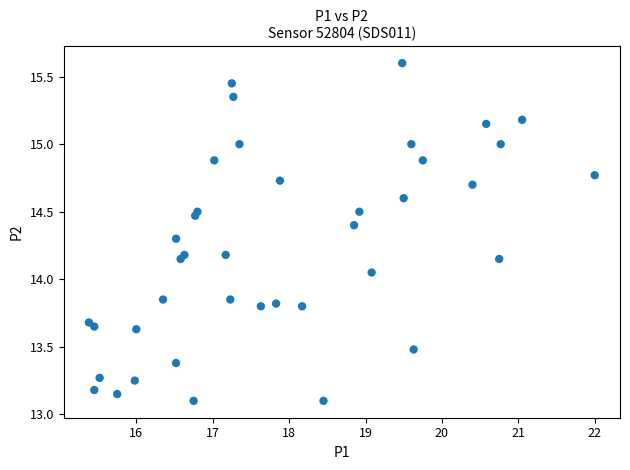

How many points are shown in the scatter plot?

40